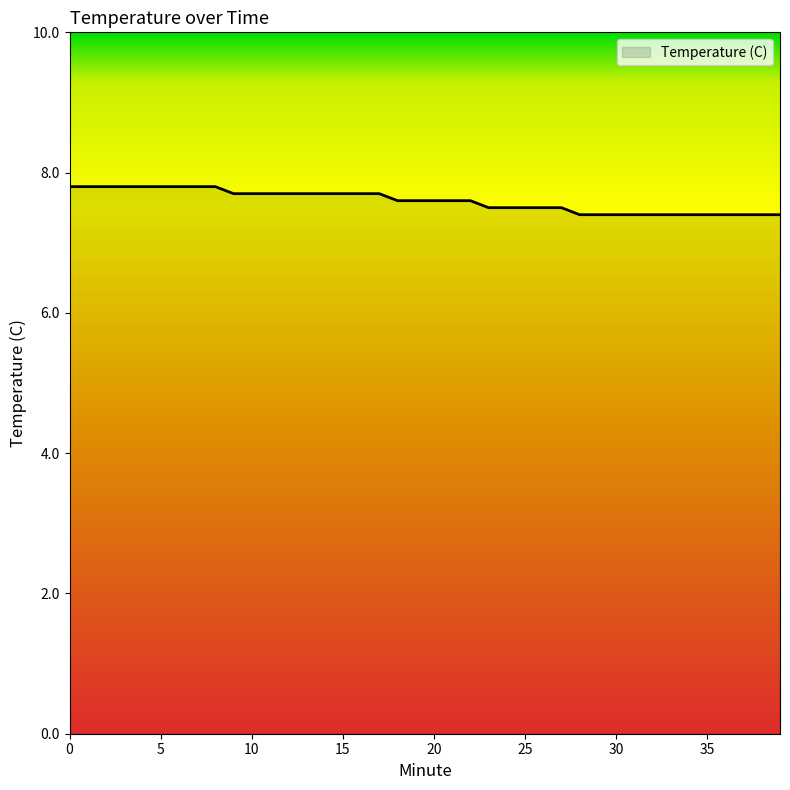

What is the minimum value shown in the chart?

7.4